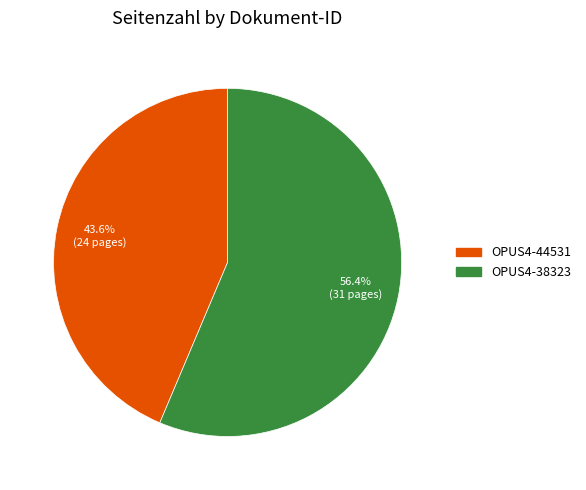

How many segments does this pie chart have?

2